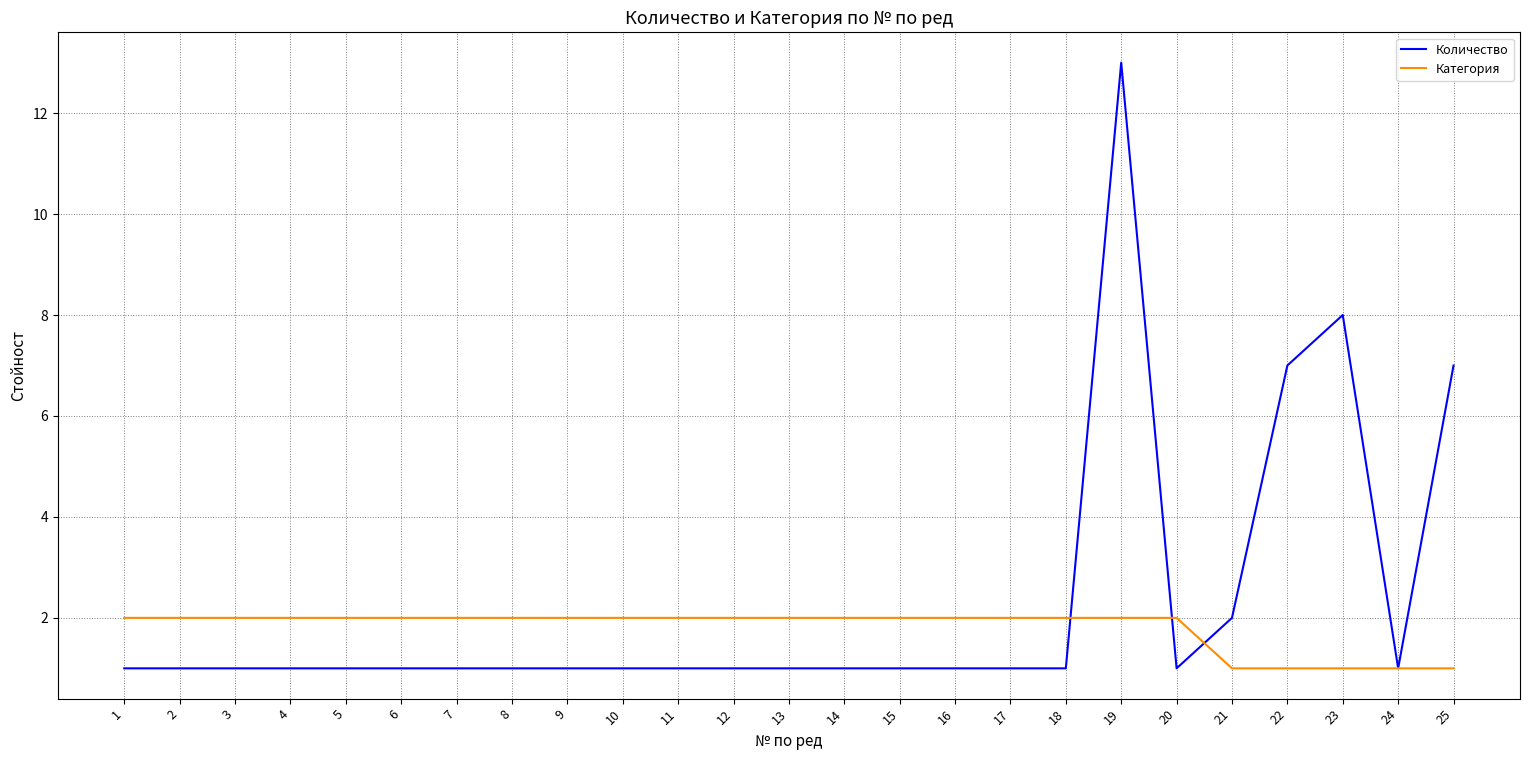

Is the value of Категория at 8 greater than the value of Количество at 17?

Yes